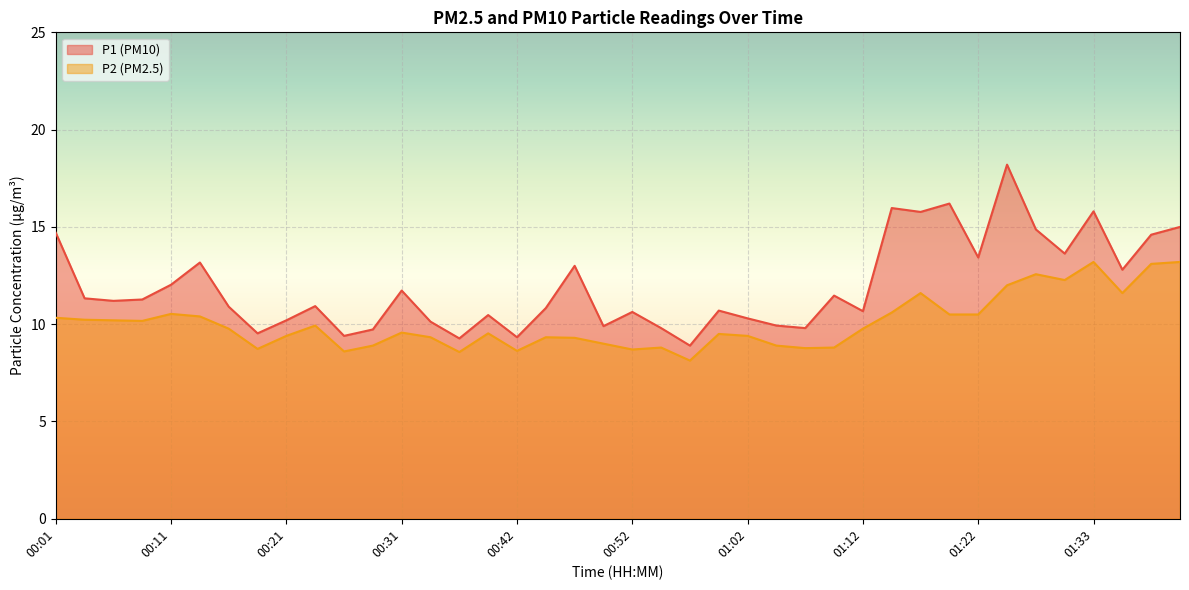

How many data points in P2 are less than 9?

11